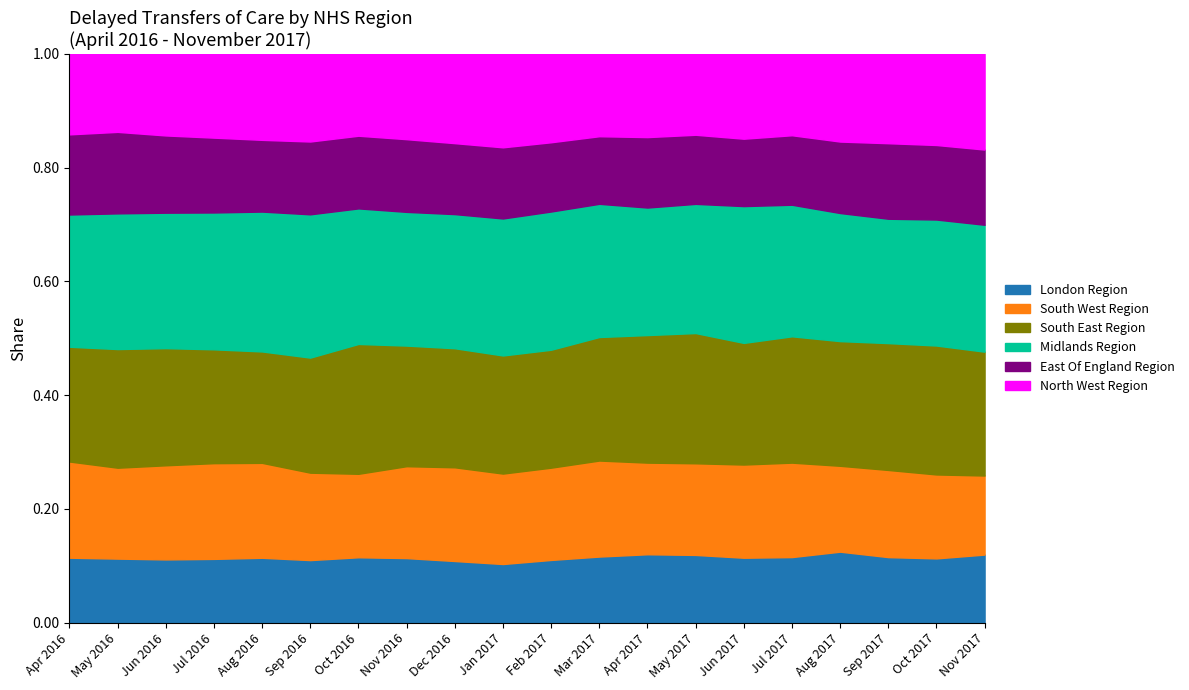

The value of London Region at Dec 2016 is 0.1. True or false?

True